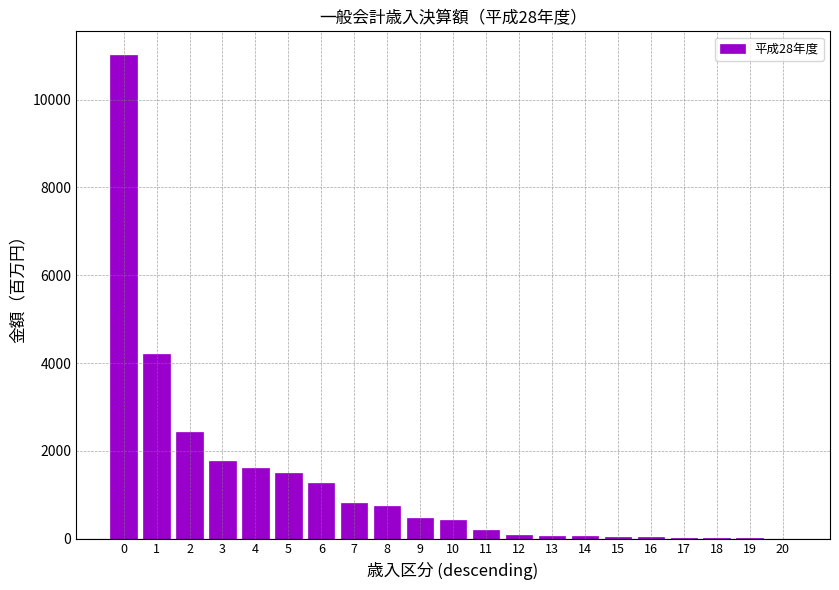

Between 1 and 8, which is larger?

1